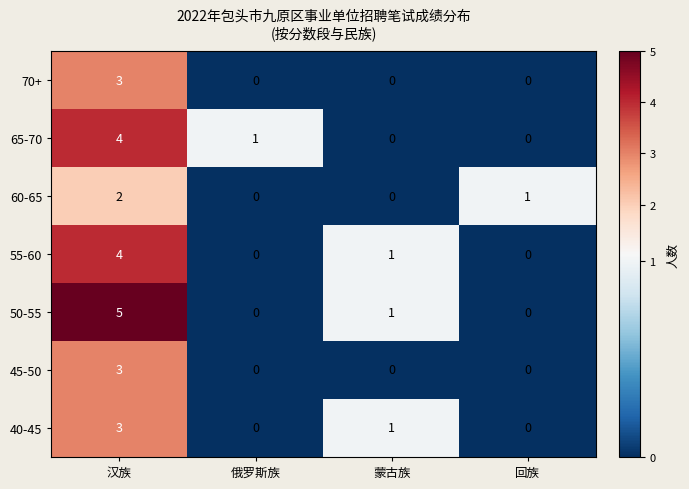

Which series has the widest spread of values?

50-55